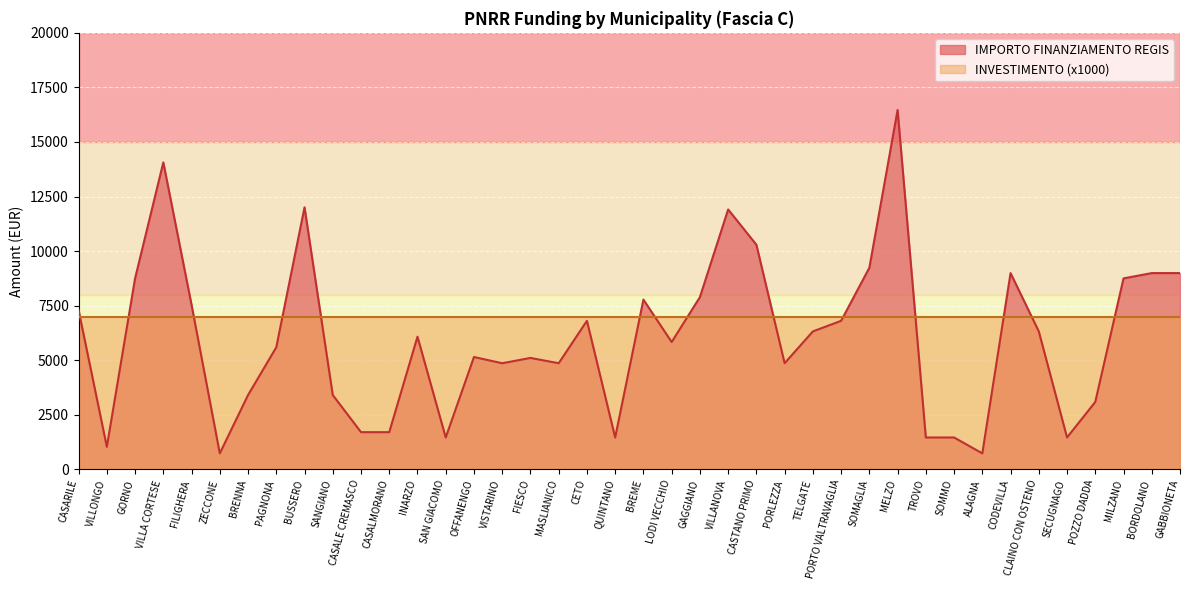

At which category does the chart reach its peak across all series?

MELZO